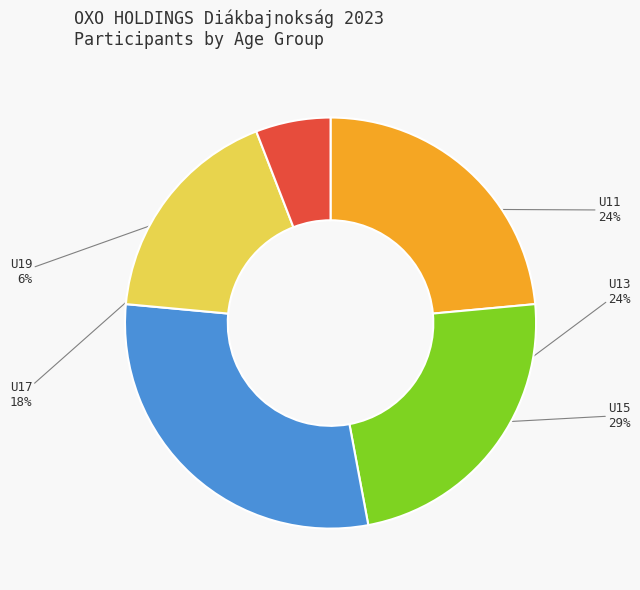

To the nearest percent, what is the average slice percentage?

20%